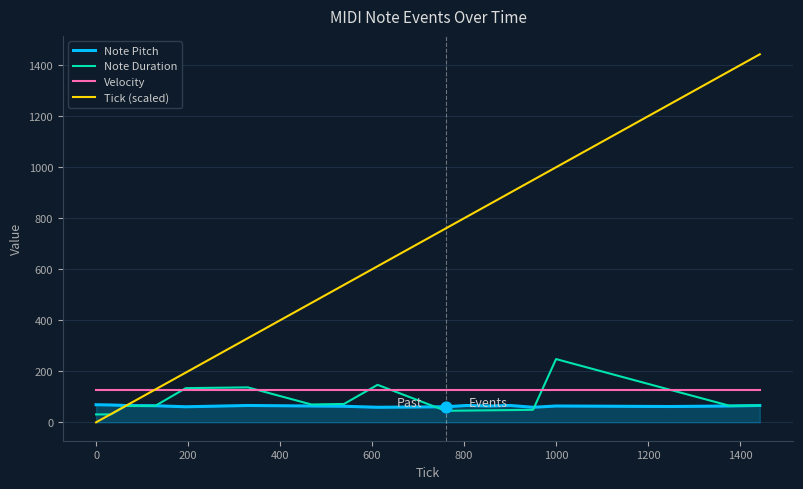

Which series has the largest range (max minus min)?

Tick (scaled)